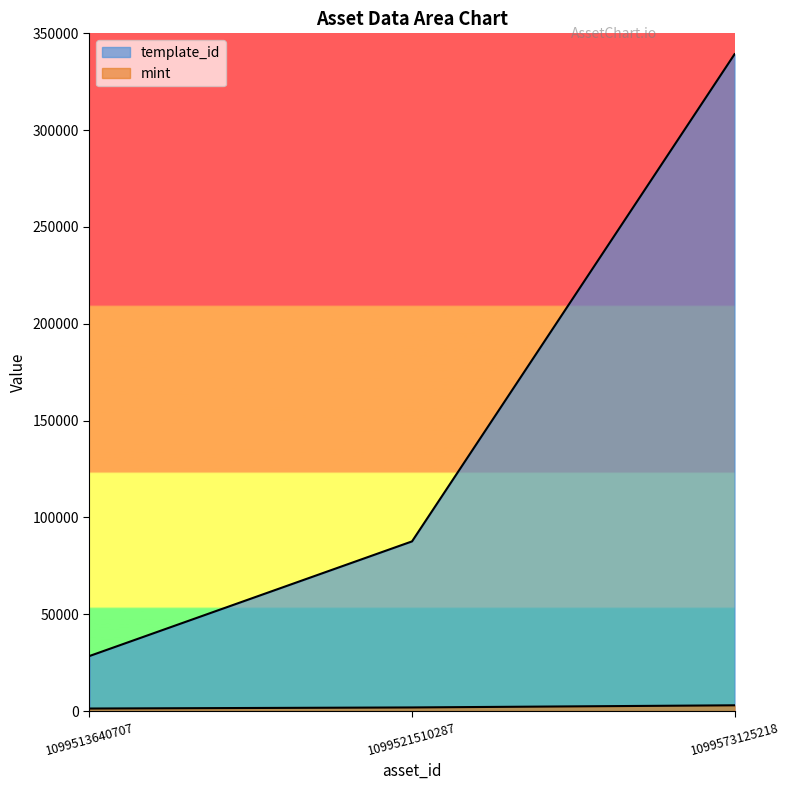

Which category has the lowest value in the mint series?

1099513640707